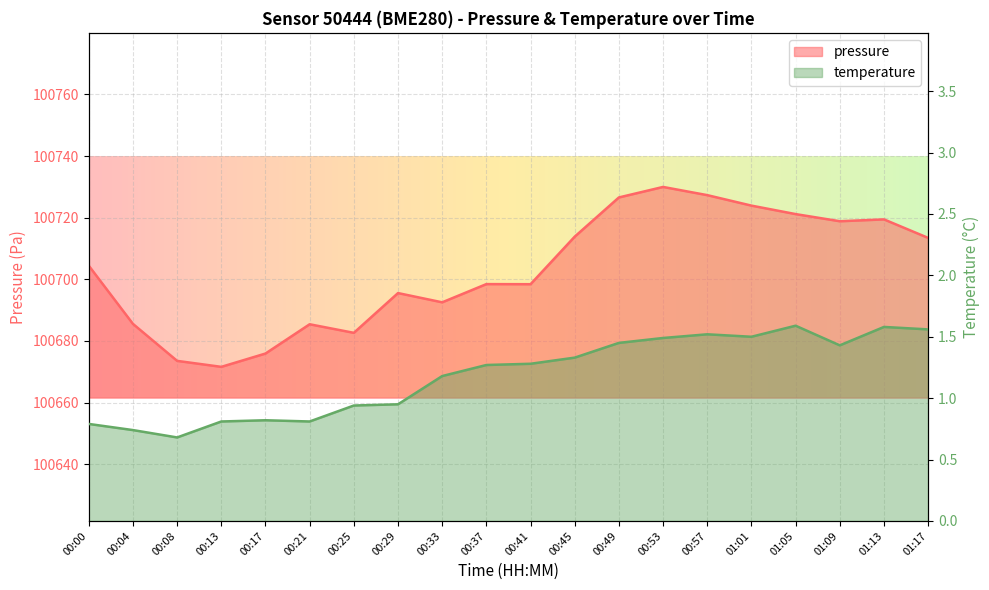

The pressure series shows 67331.1 at 01:01. True or false?

False